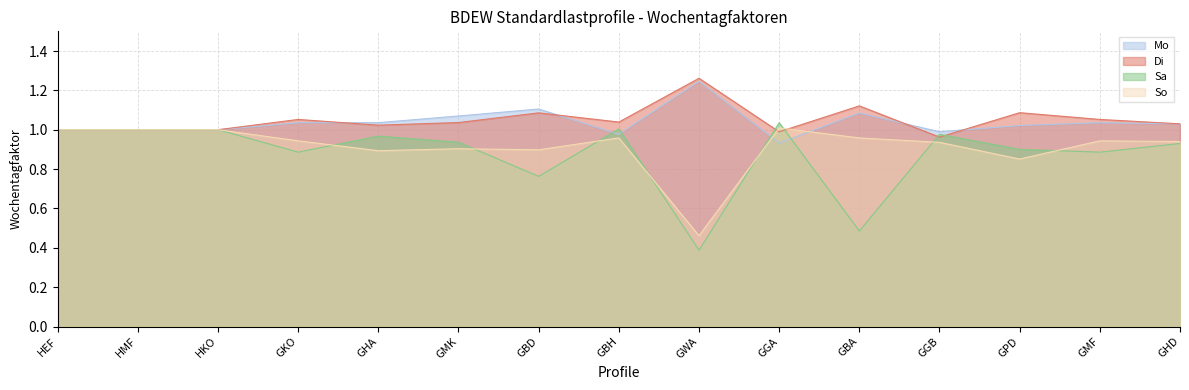

Reading right to left, transcribe all the data shown in this chart.

Mo: 1.0	1.0	1.0	1.0	1.1	0.9	1.2	1.0	1.1	1.1	1.0	1.0	1.0	1.0	1.0
Di: 1.0	1.1	1.1	1.0	1.1	1.0	1.3	1.0	1.1	1.0	1.0	1.1	1.0	1.0	1.0
Sa: 0.9	0.9	0.9	1.0	0.5	1.0	0.4	1.0	0.8	0.9	1.0	0.9	1.0	1.0	1.0
So: 0.9	0.9	0.9	0.9	1.0	1.0	0.5	1.0	0.9	0.9	0.9	0.9	1.0	1.0	1.0